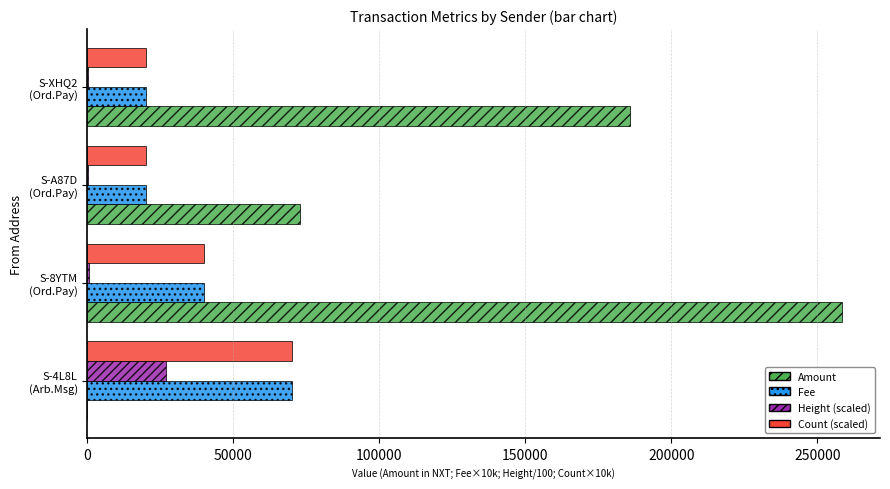

What is the sum of all Height (scaled) values?

27765.7